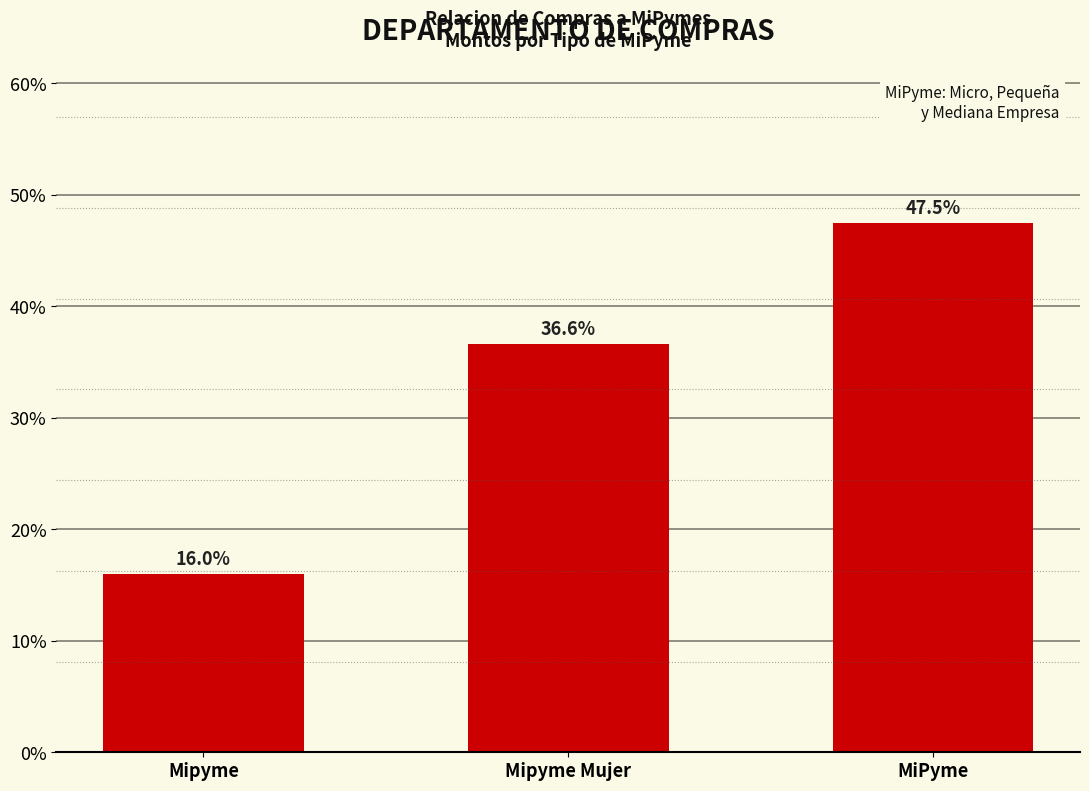

The value at Mipyme Mujer is 36.6. True or false?

True